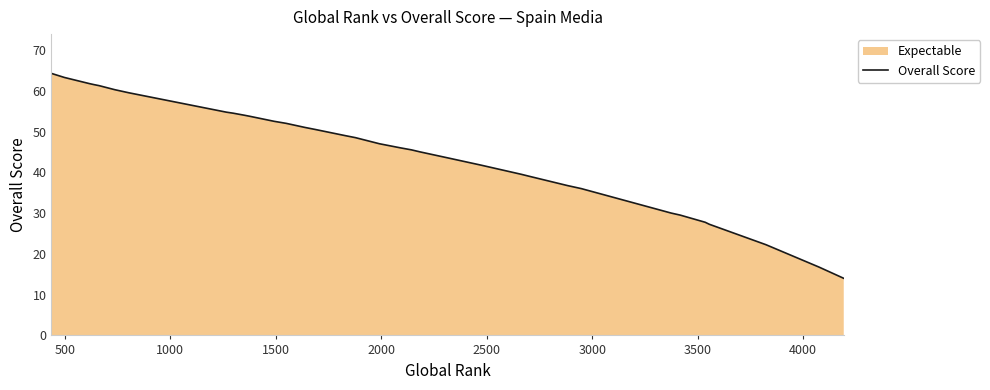

The chart shows a value of 15.1 at 1500. True or false?

False